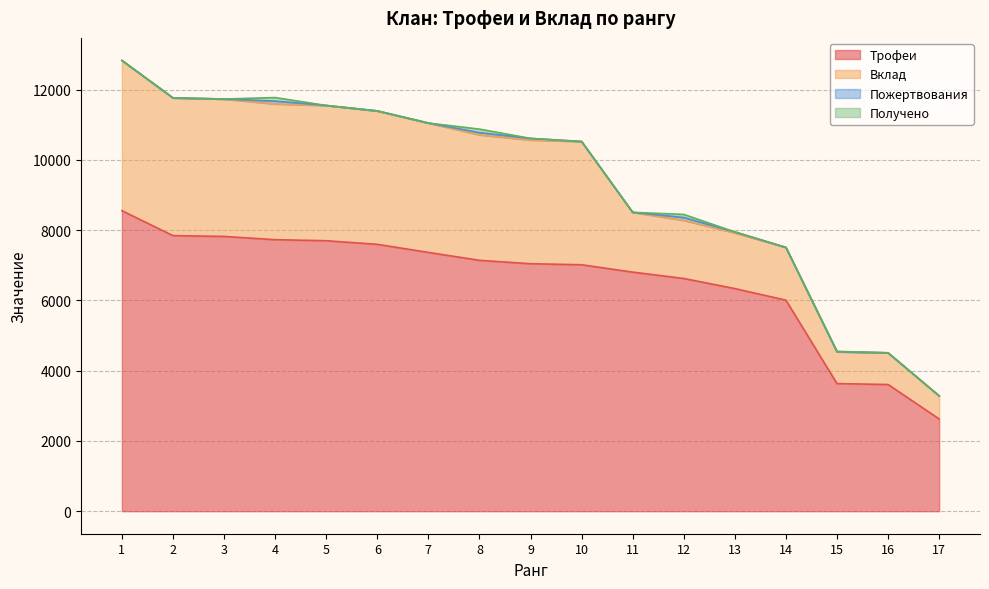

What is the maximum value for Трофеи?

8553